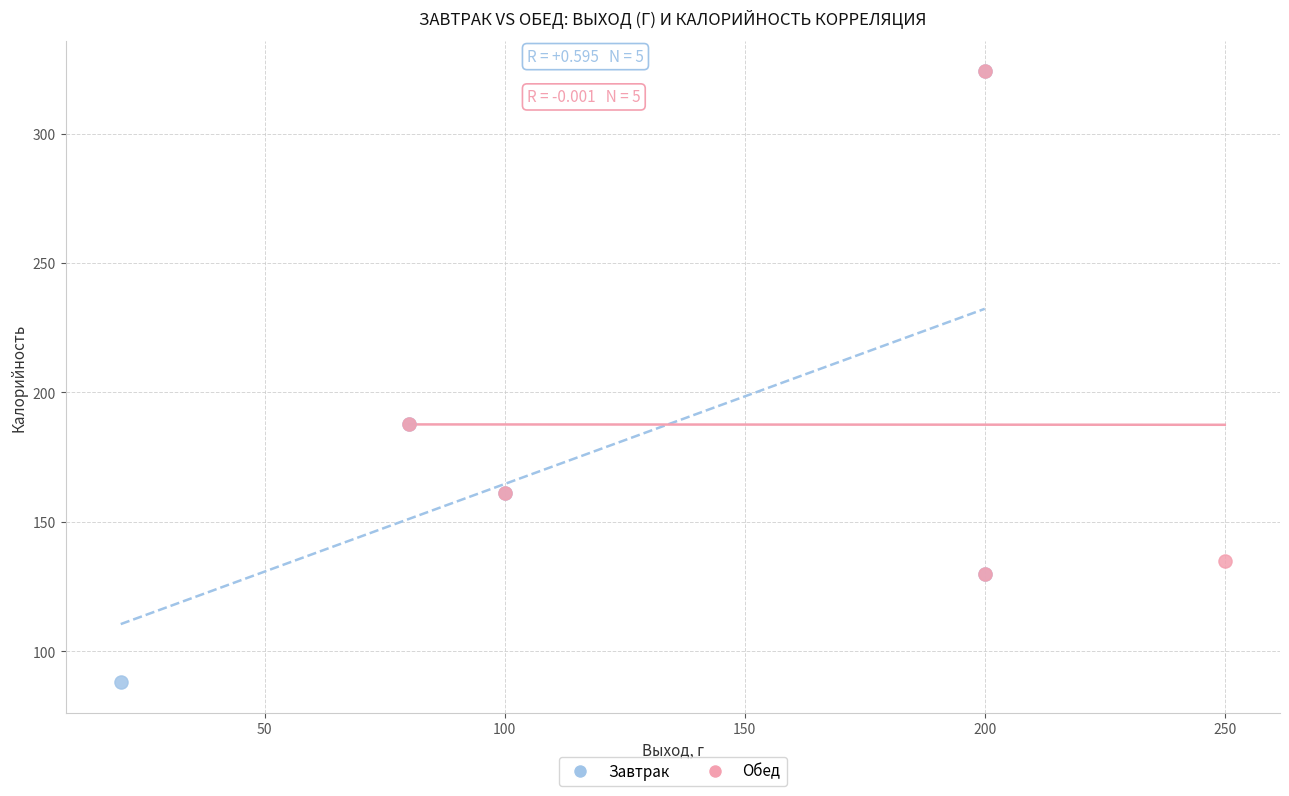

Which series has the largest Y range (max minus min)?

Завтрак